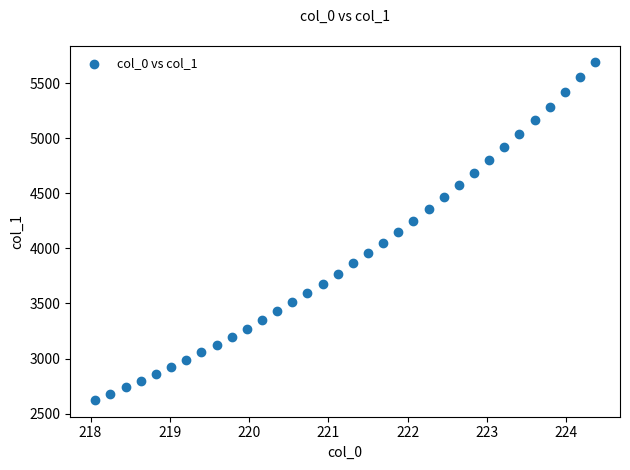

What is the range of X values (max minus min)?

6.3